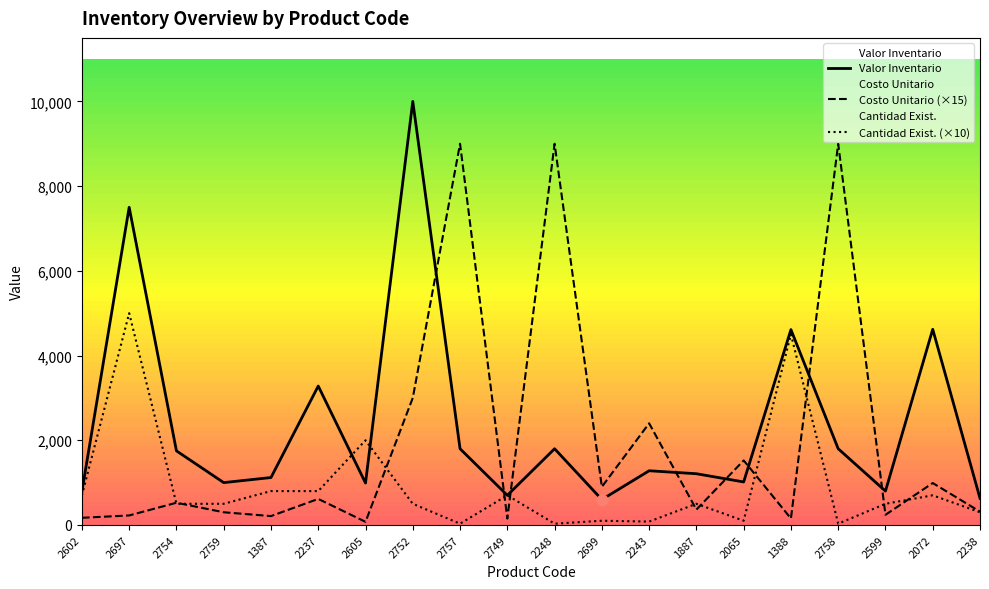

At which category is the sum across all series the highest?

2752